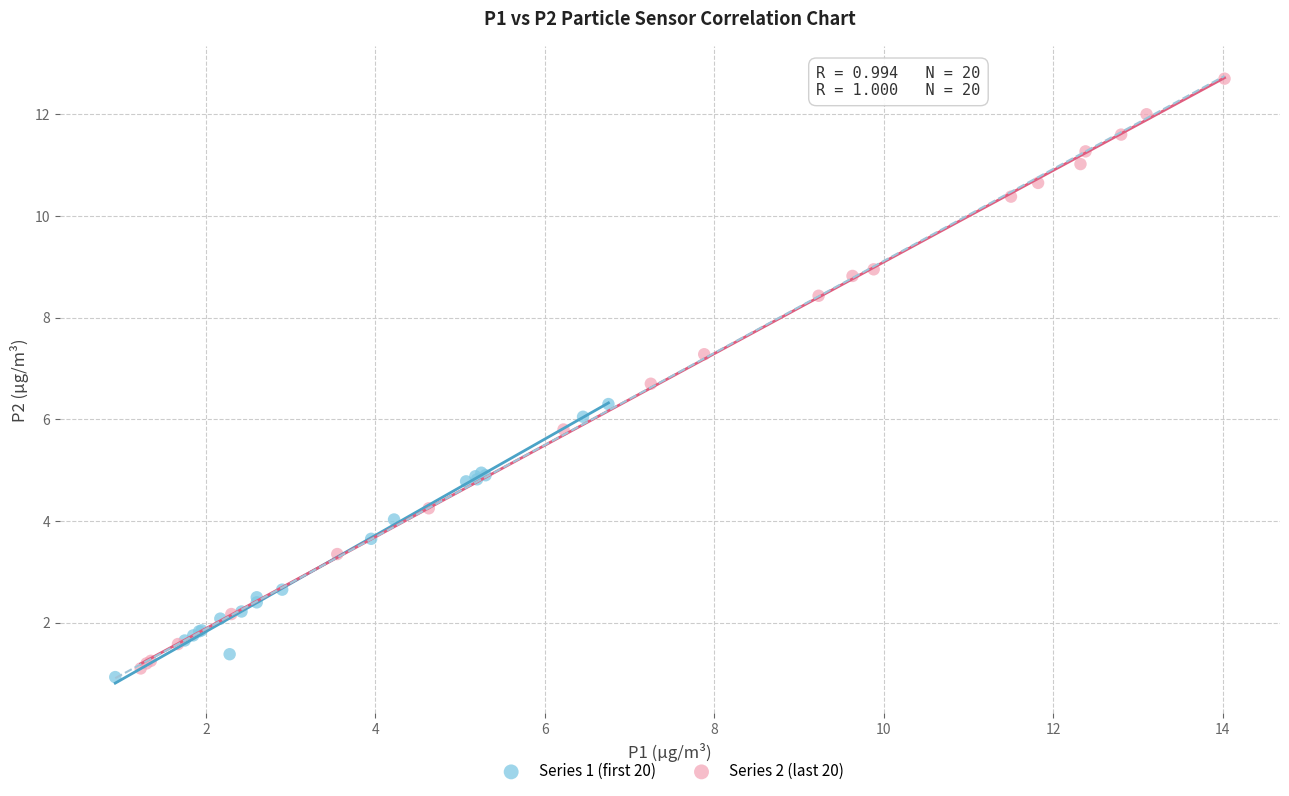

Which series reaches the maximum Y coordinate?

Series 2 (last 20)